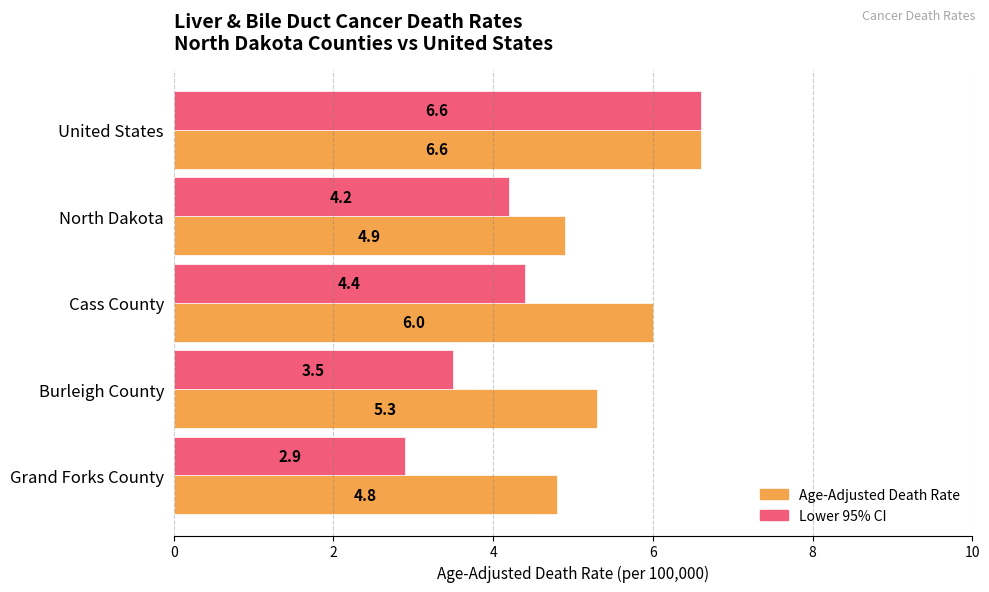

What is the greatest value displayed?

6.6